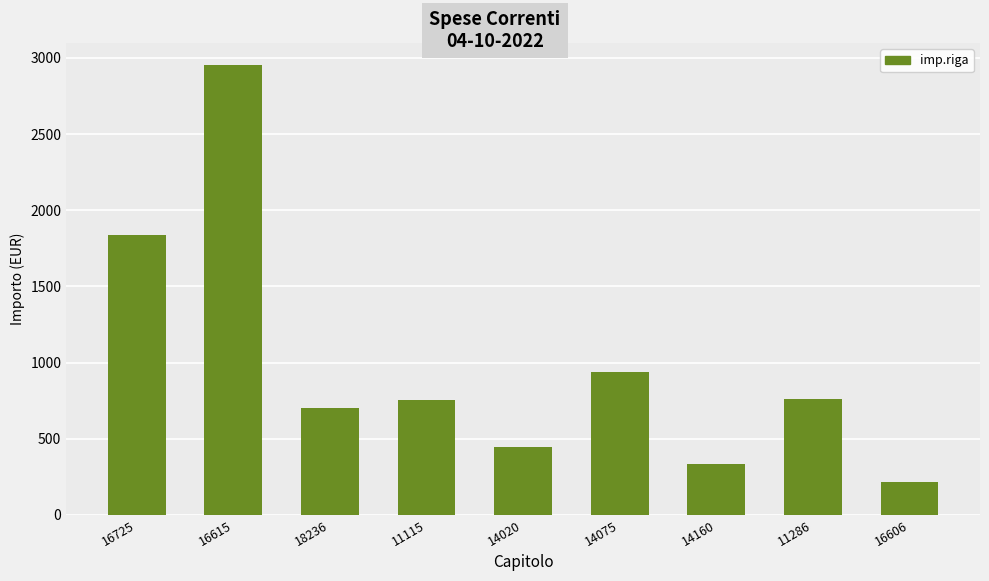

How many values are below 750?

4